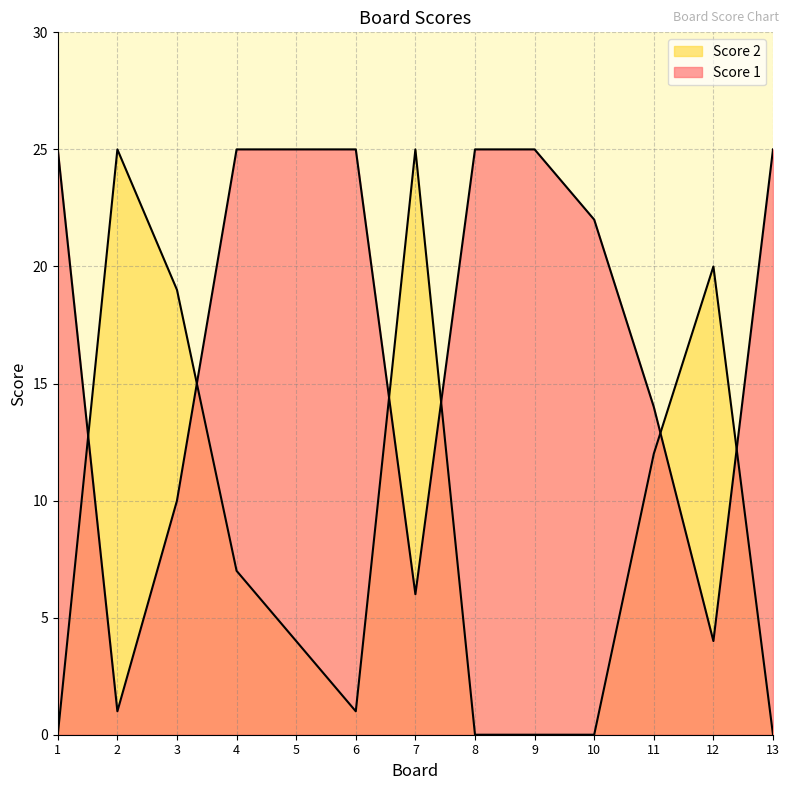

How many values in the Score 1 series are below 25?

6